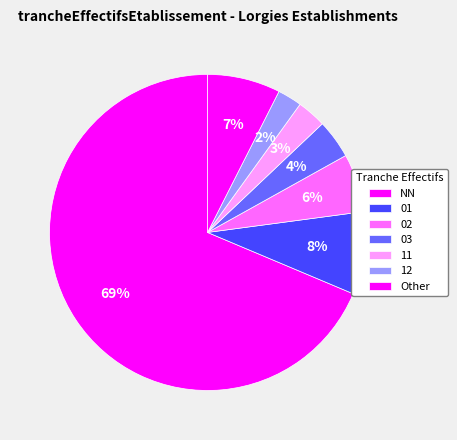

The NN slice represents 75% of the pie. True or false?

False